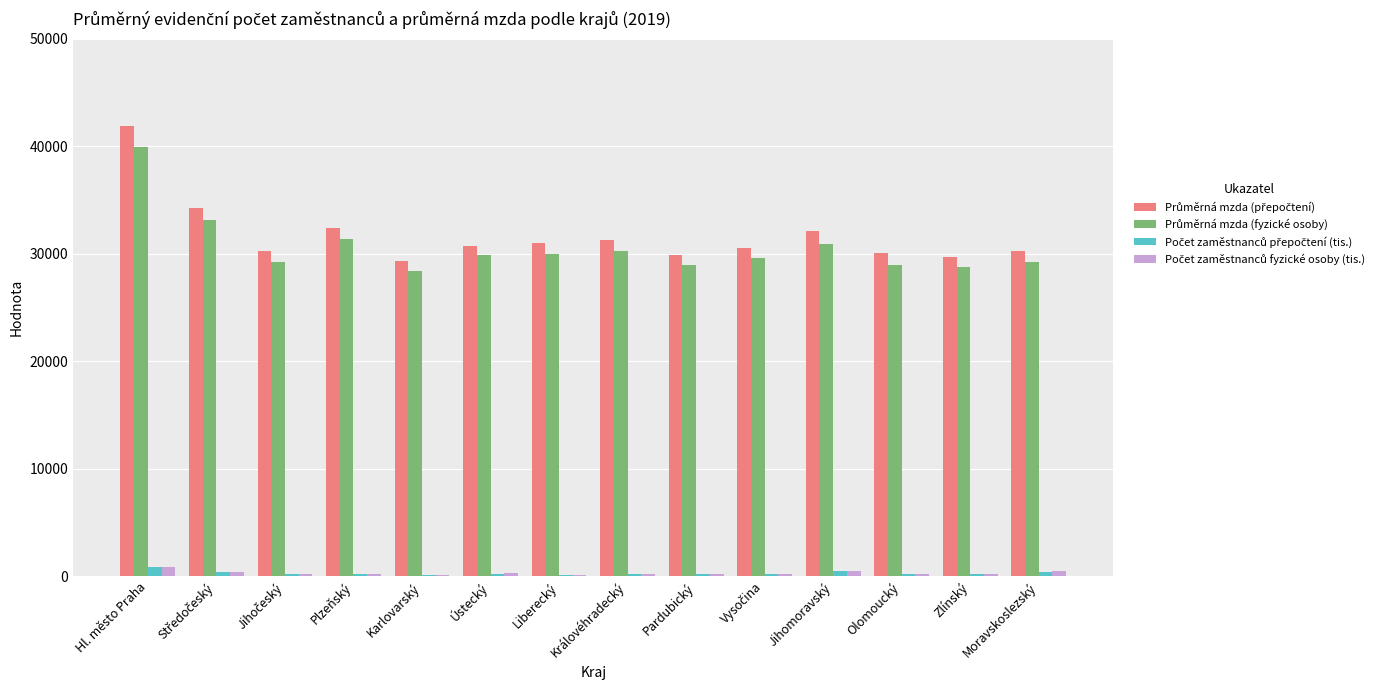

What is the maximum value shown in the chart?

41891.0